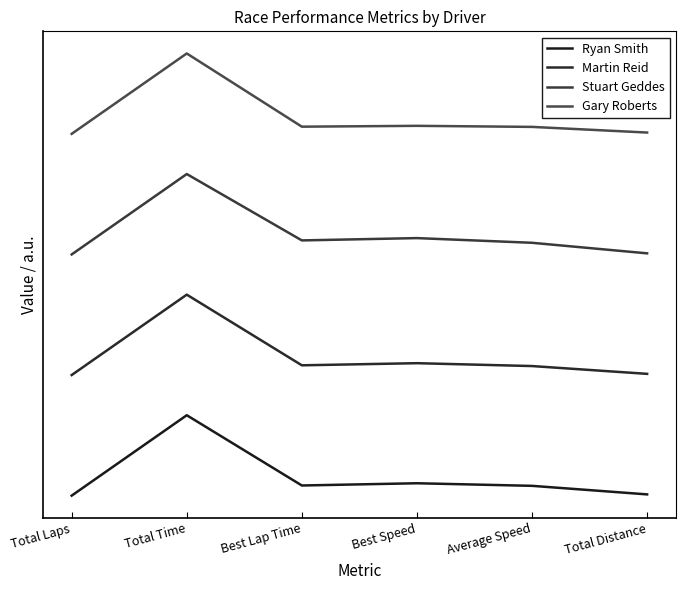

Where is the first local maximum for Stuart Geddes?

Total Time